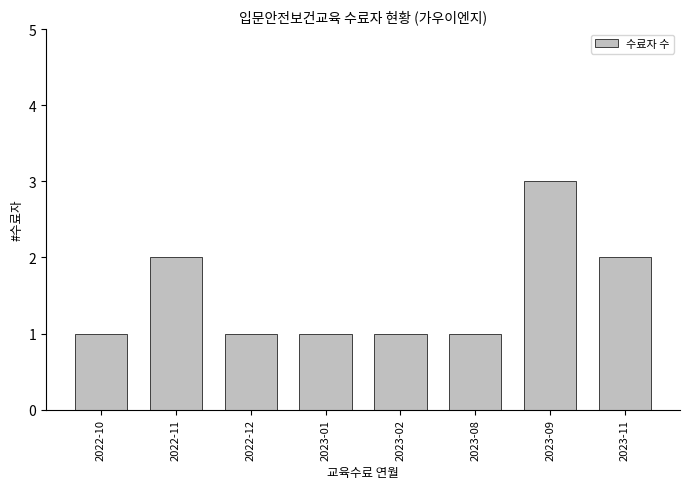

Reading right to left, what are all the values shown in this chart?

2023-11=2	2023-09=3	2023-08=1	2023-02=1	2023-01=1	2022-12=1	2022-11=2	2022-10=1